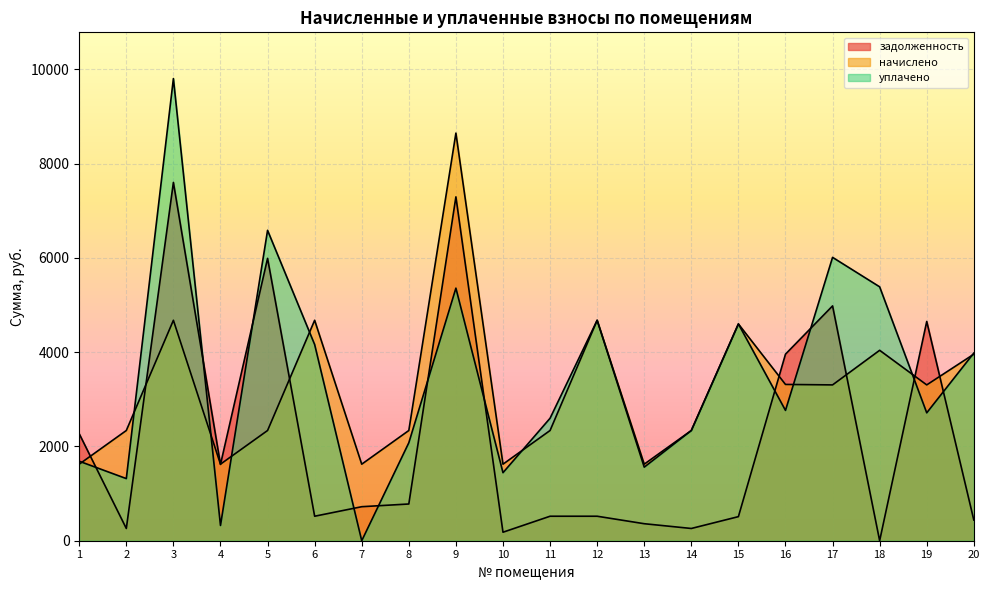

What is the sum of all задолженность values?

43424.1